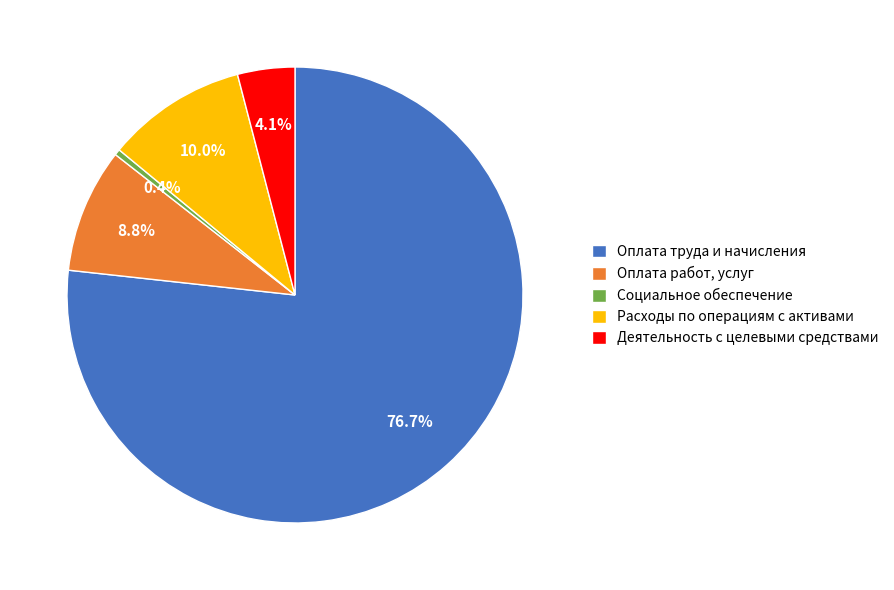

To the nearest percent, what is the combined percentage of Оплата труда и начисления and Социальное обеспечение?

77%